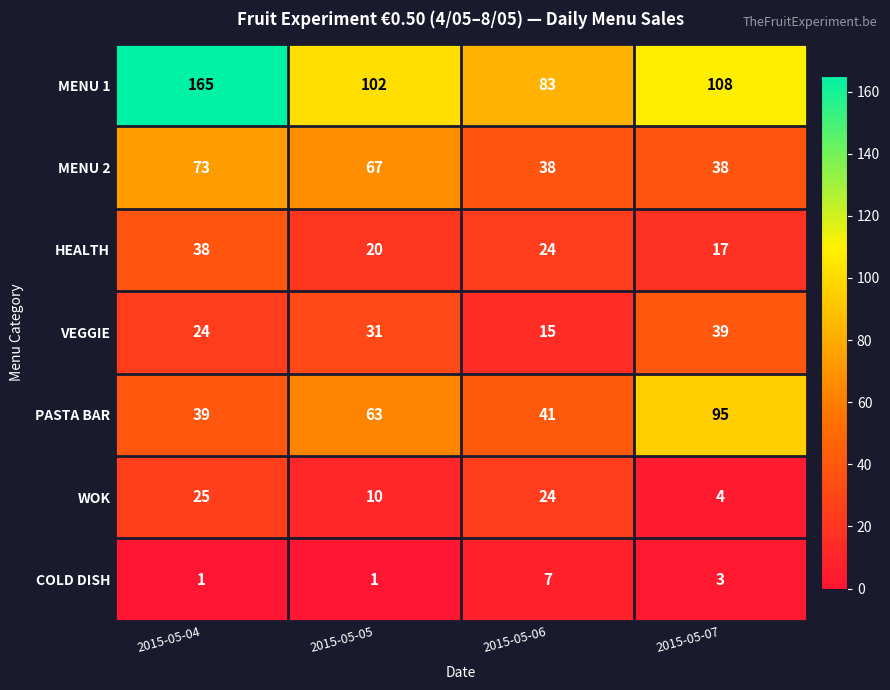

The value of PASTA BAR at 2015-05-07 is 50. True or false?

False